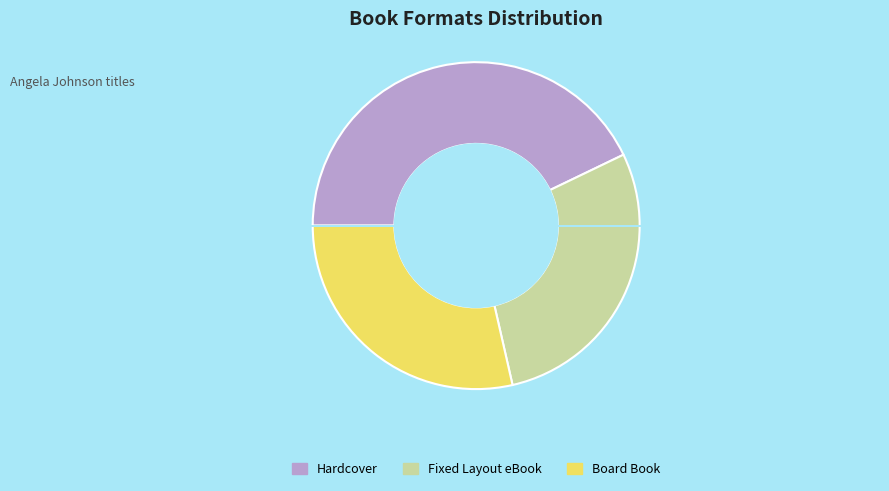

Which slice is the largest?

Hardcover